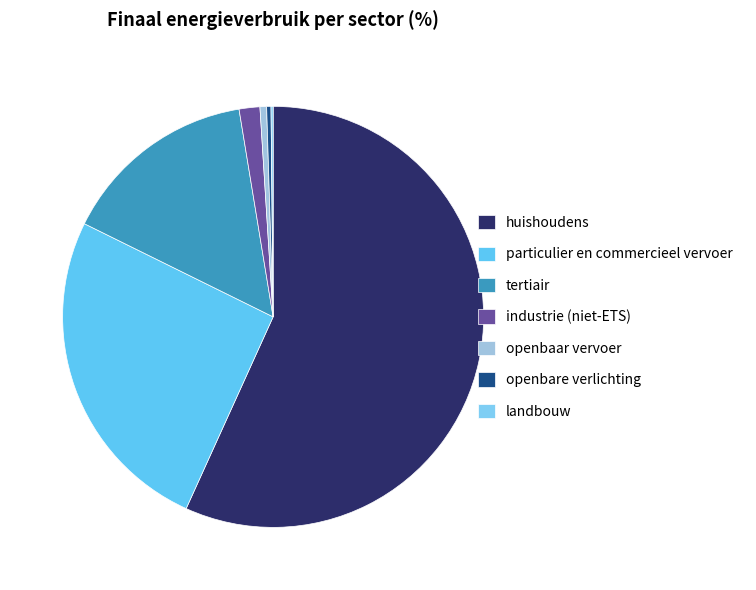

Between tertiair and openbare verlichting, which is larger?

tertiair